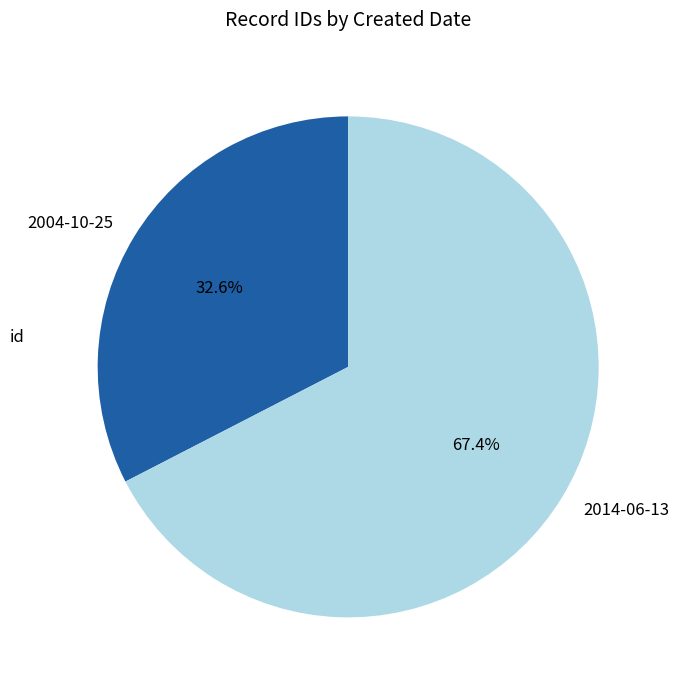

How many slices are in this pie chart?

2